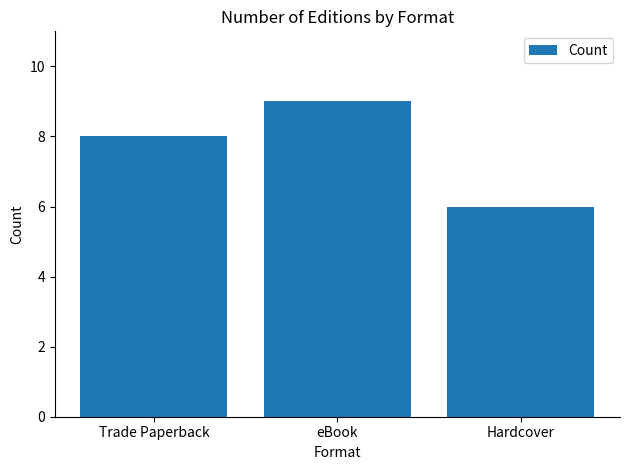

What position from the right is Trade Paperback?

3